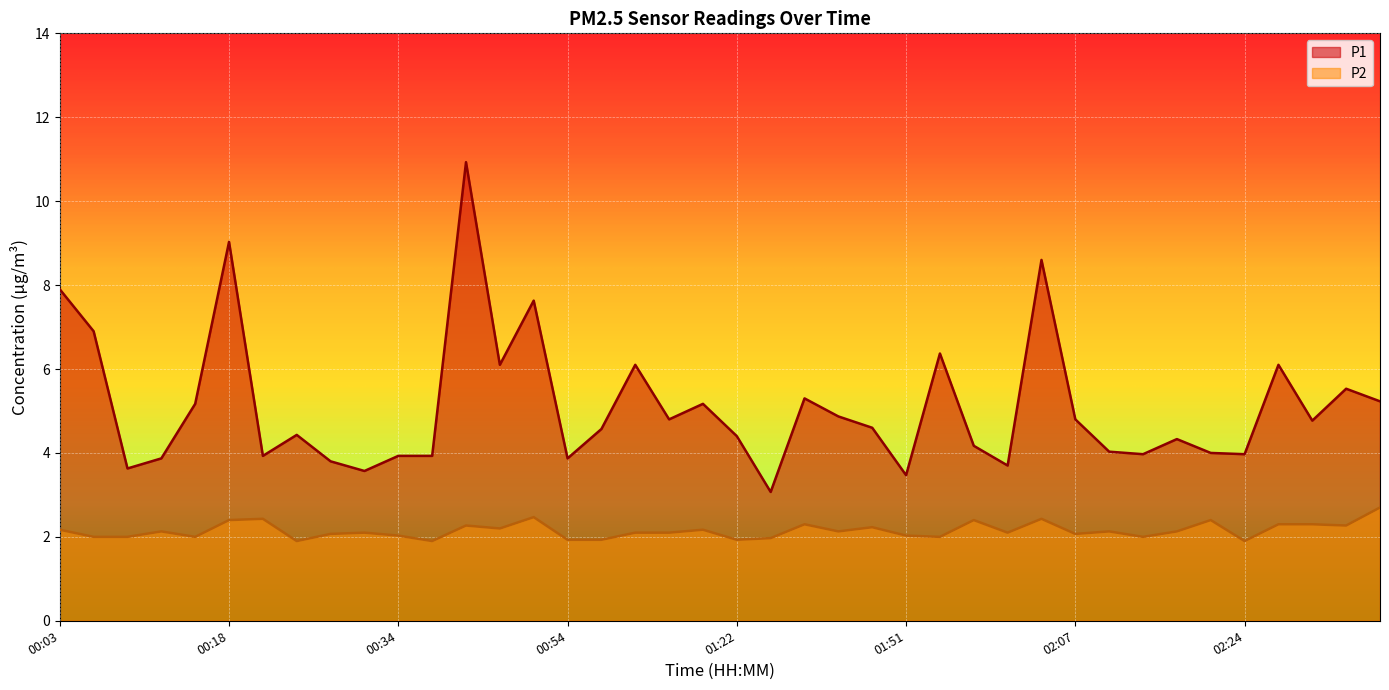

How many interior local valleys does the P2 series have?

12